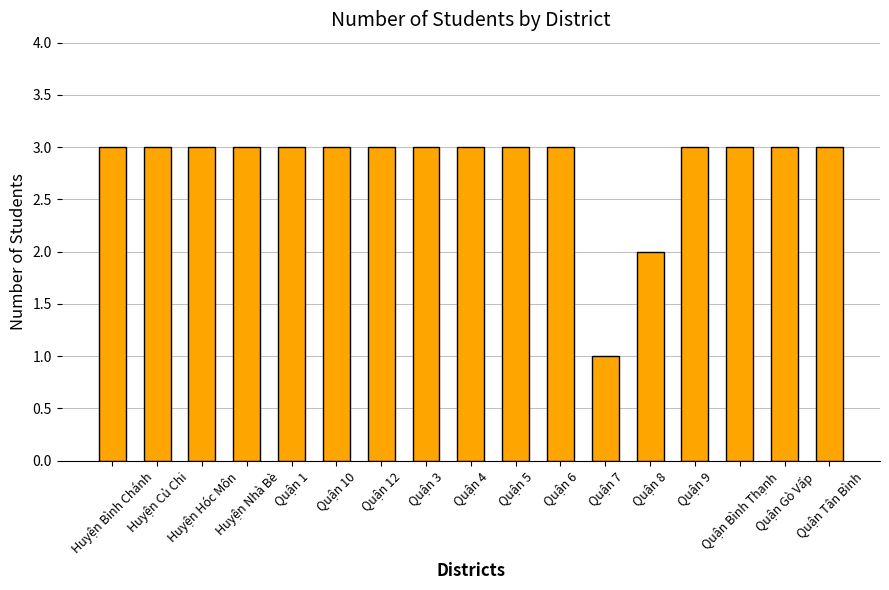

Reading right to left, what are all the values shown in this chart?

Quận Tân Bình=3	Quận Gò Vấp=3	Quận Bình Thạnh=3	Quận 9=3	Quận 8=2	Quận 7=1	Quận 6=3	Quận 5=3	Quận 4=3	Quận 3=3	Quận 12=3	Quận 10=3	Quận 1=3	Huyện Nhà Bè=3	Huyện Hóc Môn=3	Huyện Củ Chi=3	Huyện Bình Chánh=3